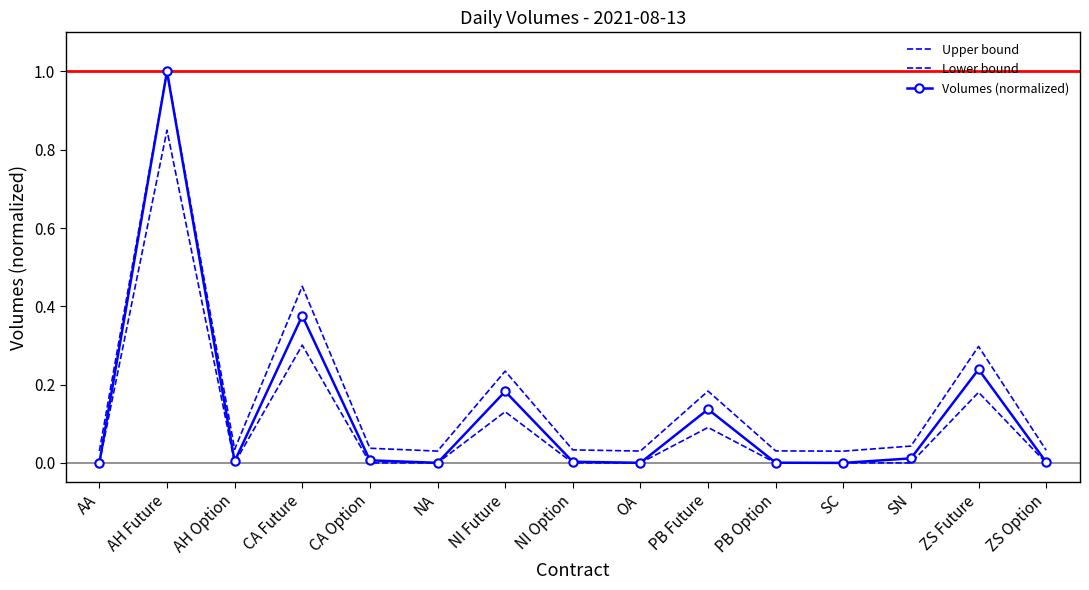

At which category does Volumes (normalized) reach its first local peak?

AH Future